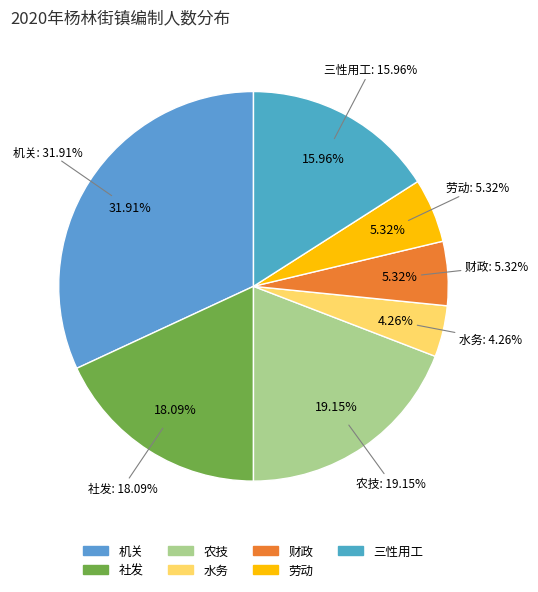

Is it true that 三性用工 is 16% of the pie?

True